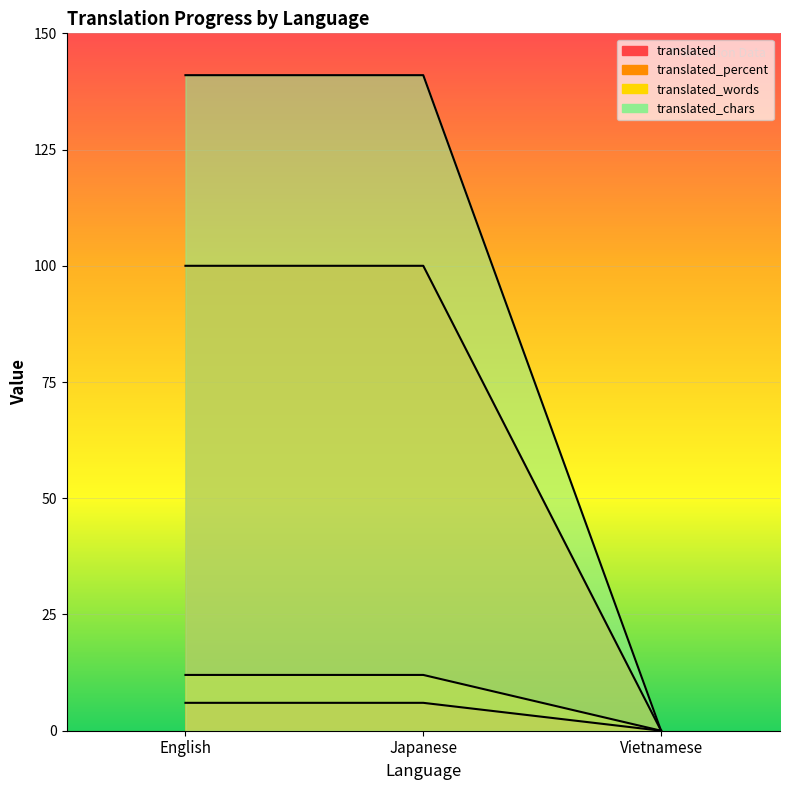

What position from the right is Vietnamese?

1